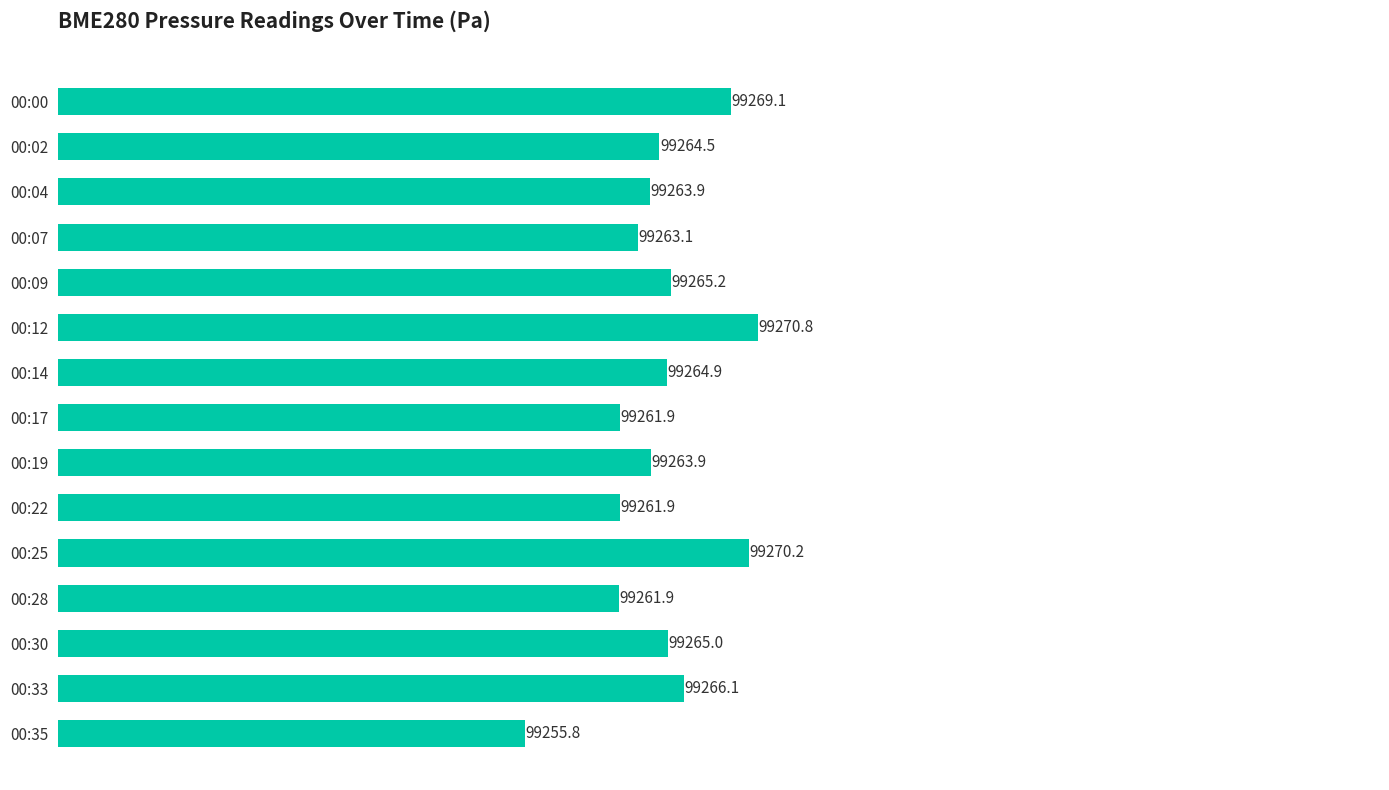

What is the approximate value at 00:35?

99255.8